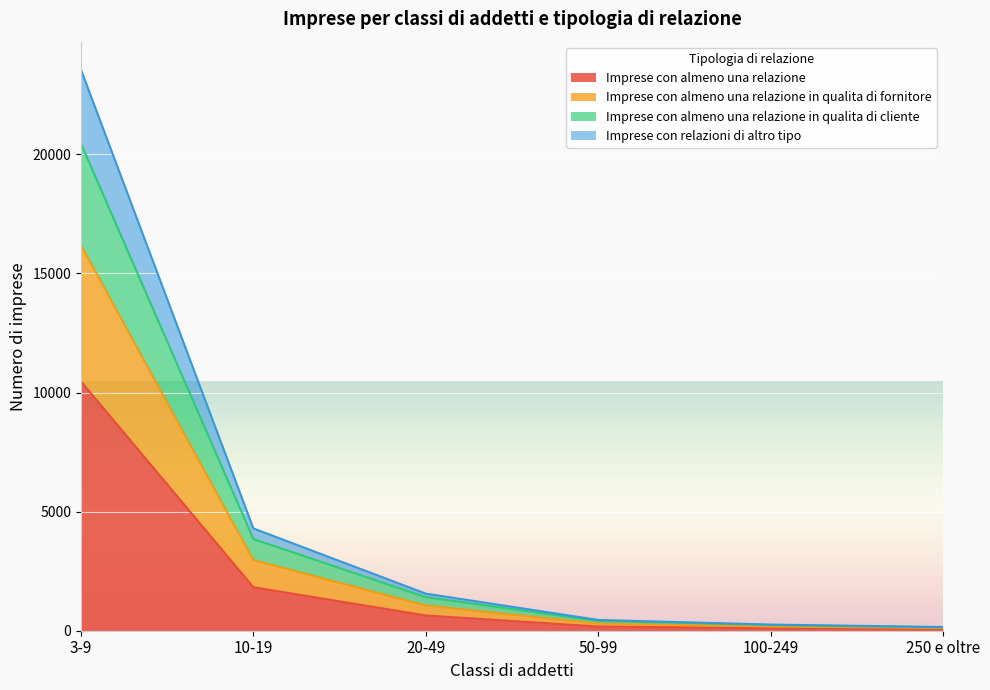

At which category is the sum across all series the highest?

3-9